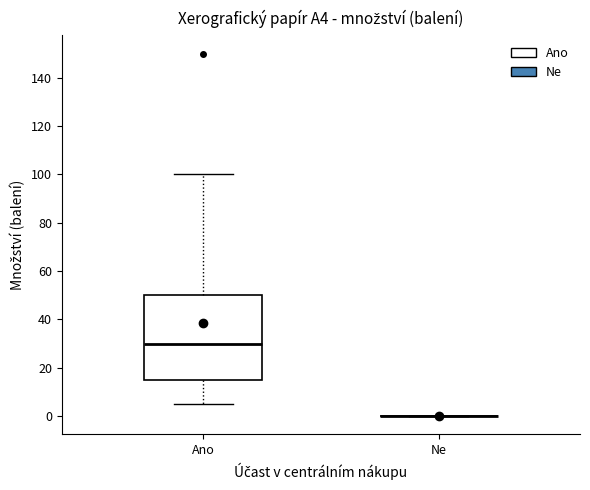

Comparing the boxes themselves (not the whiskers), which one is the tallest?

Ano